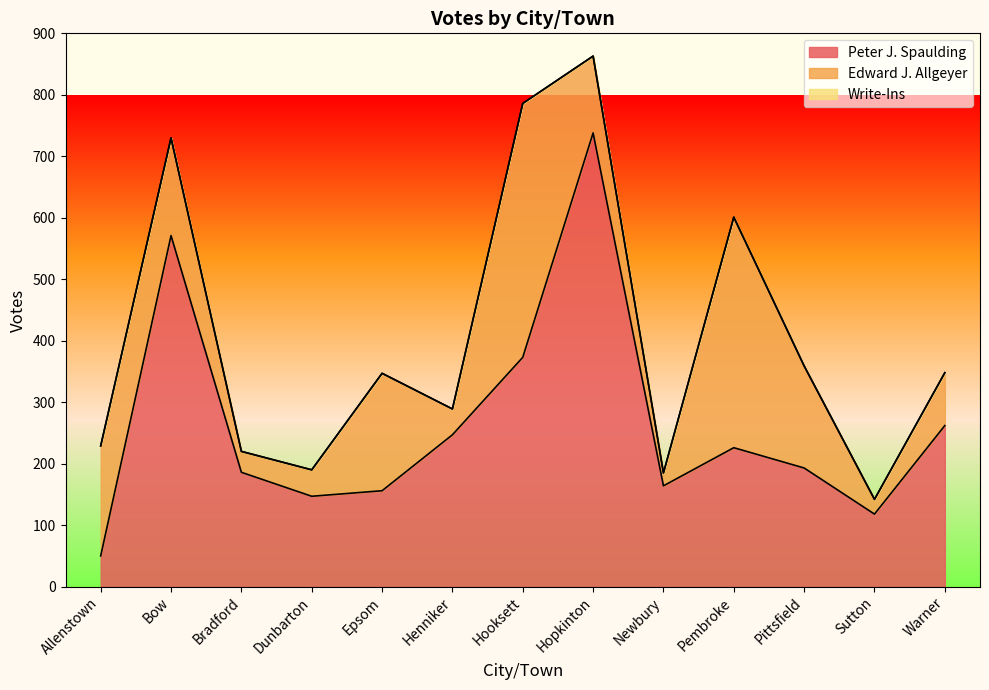

What is the minimum value for Peter J. Spaulding?

50